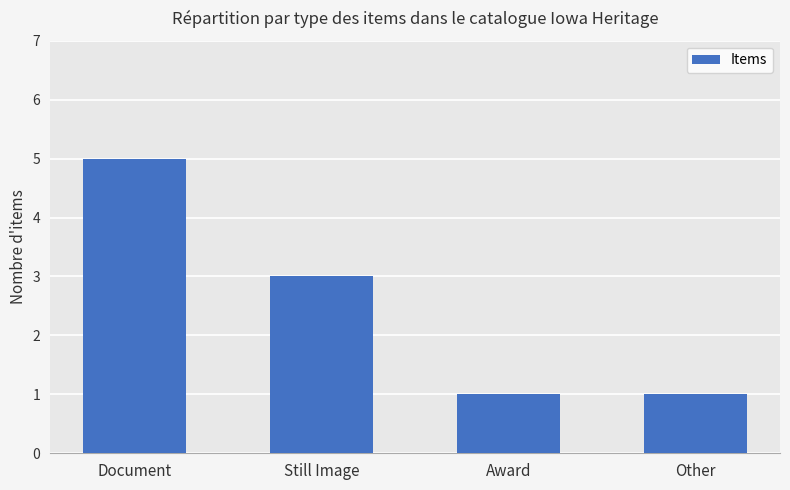

What is the difference between the maximum and minimum values?

4